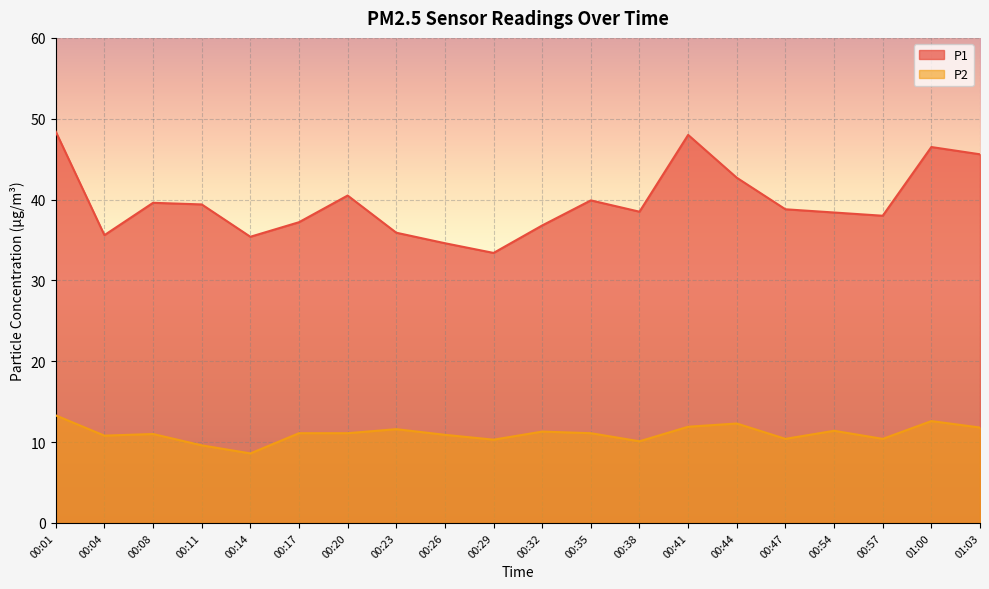

What is the label of the 5th point from the right?

00:47